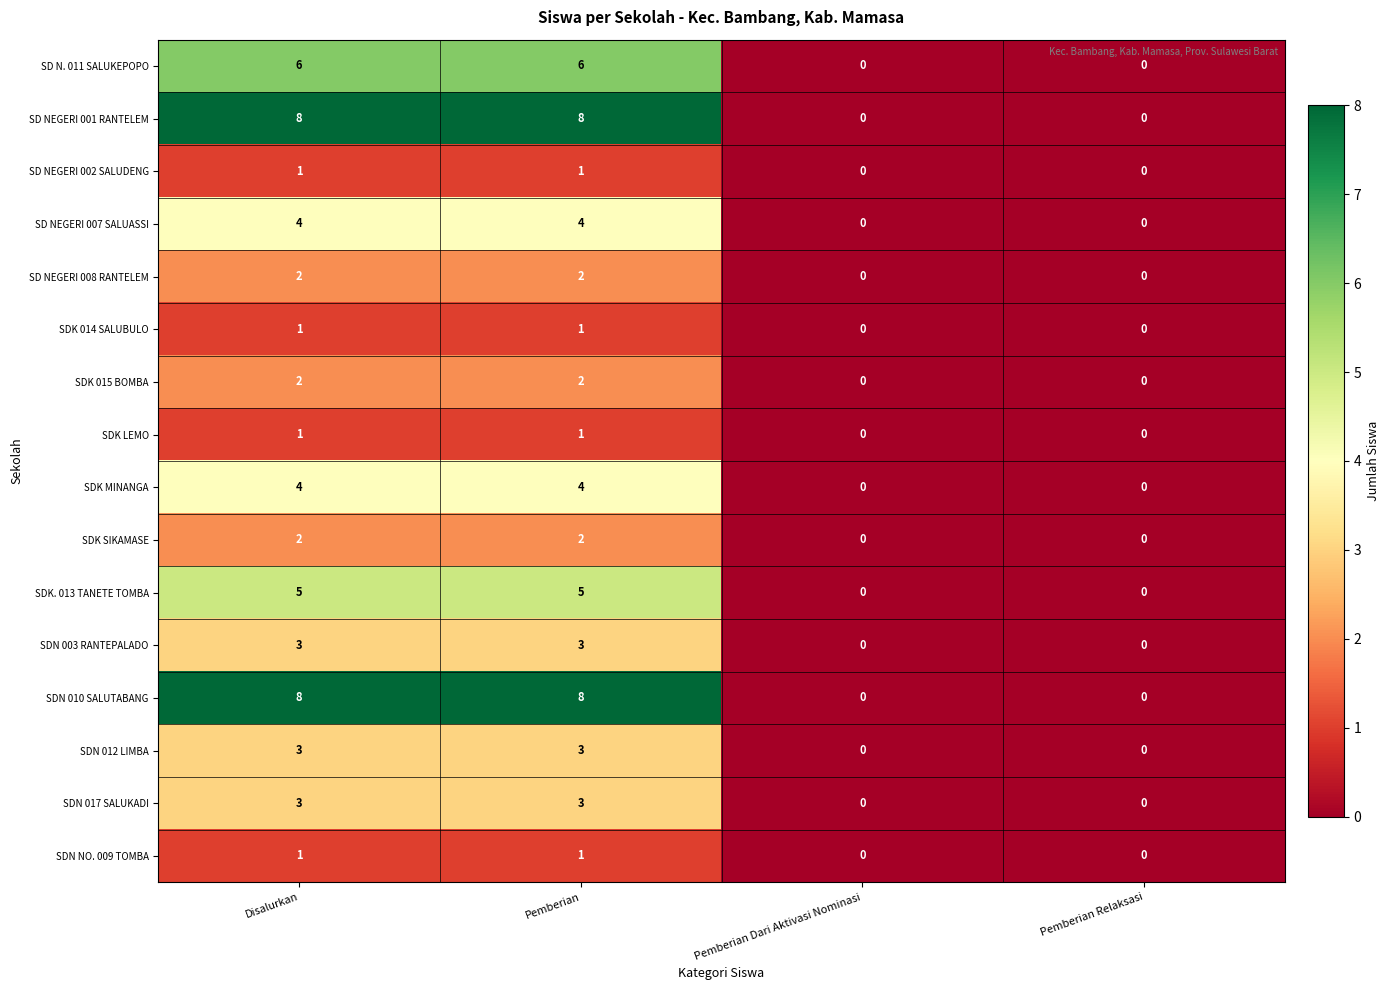

What is the highest value of the SDN 017 SALUKADI series?

3